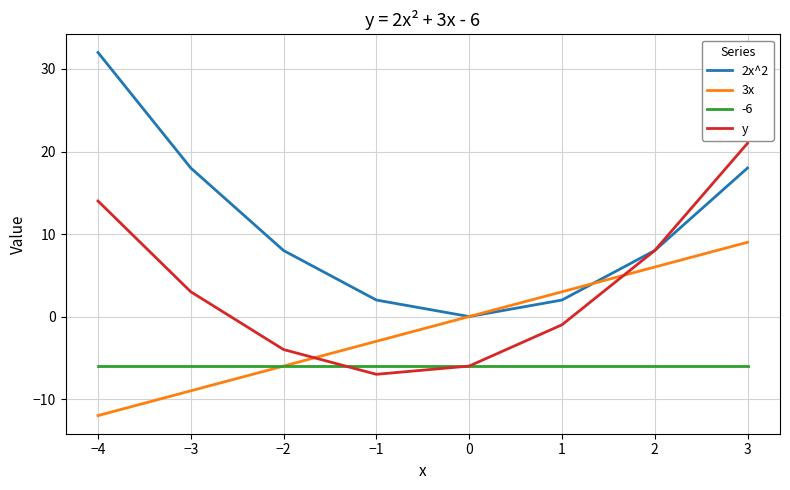

True or false: 2x^2 and -6 intersect in this chart.

False